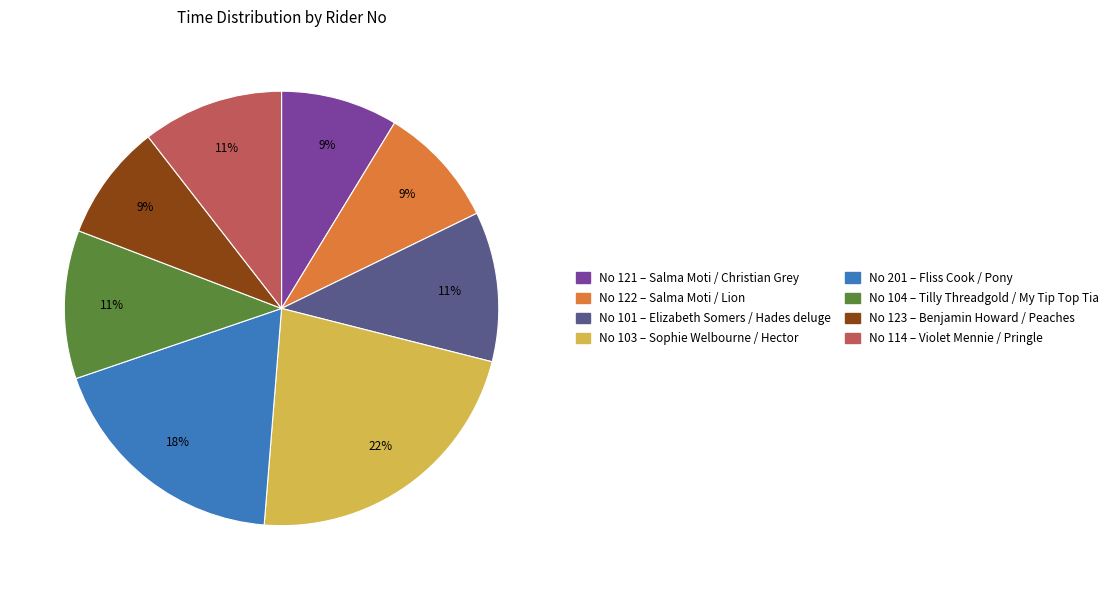

Which has a higher value, No 121 – Salma Moti / Christian Grey or No 201 – Fliss Cook / Pony?

No 201 – Fliss Cook / Pony